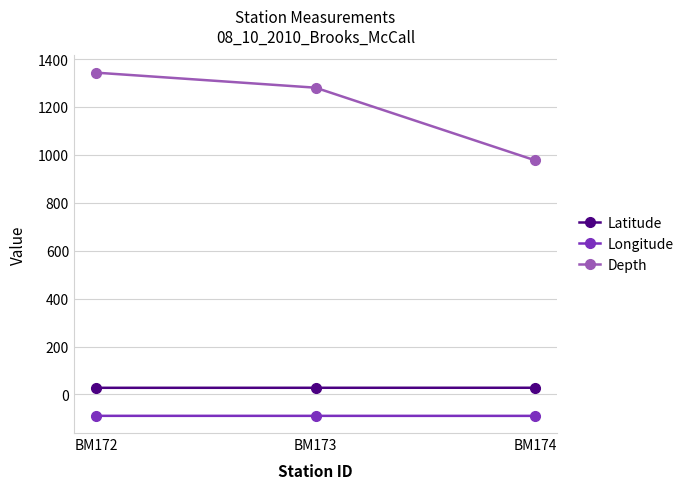

True or false: Longitude has a value of -89.1 at BM173.

True